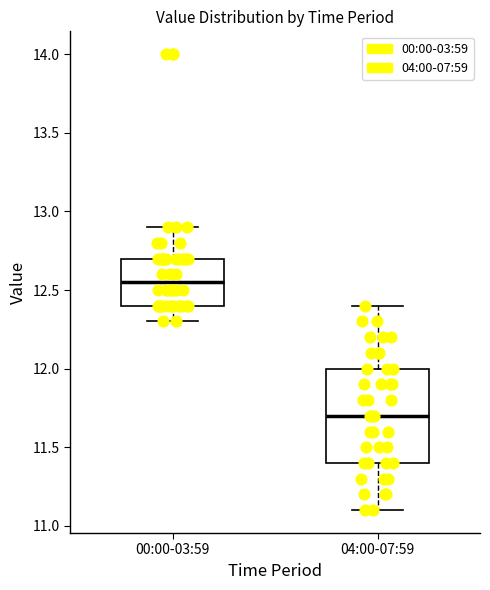

Which box is the tallest, from its lower edge to its upper edge?

04:00-07:59